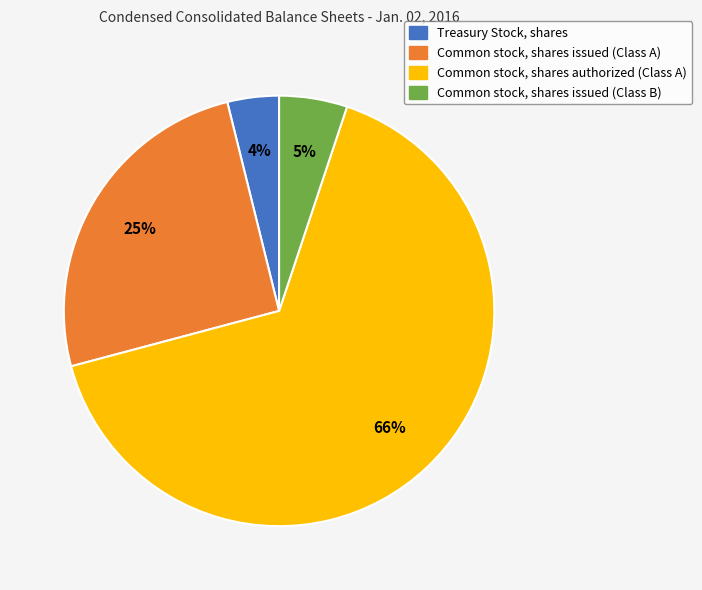

What percentage is the Common stock, shares issued (Class B) slice, to the nearest percent?

5%